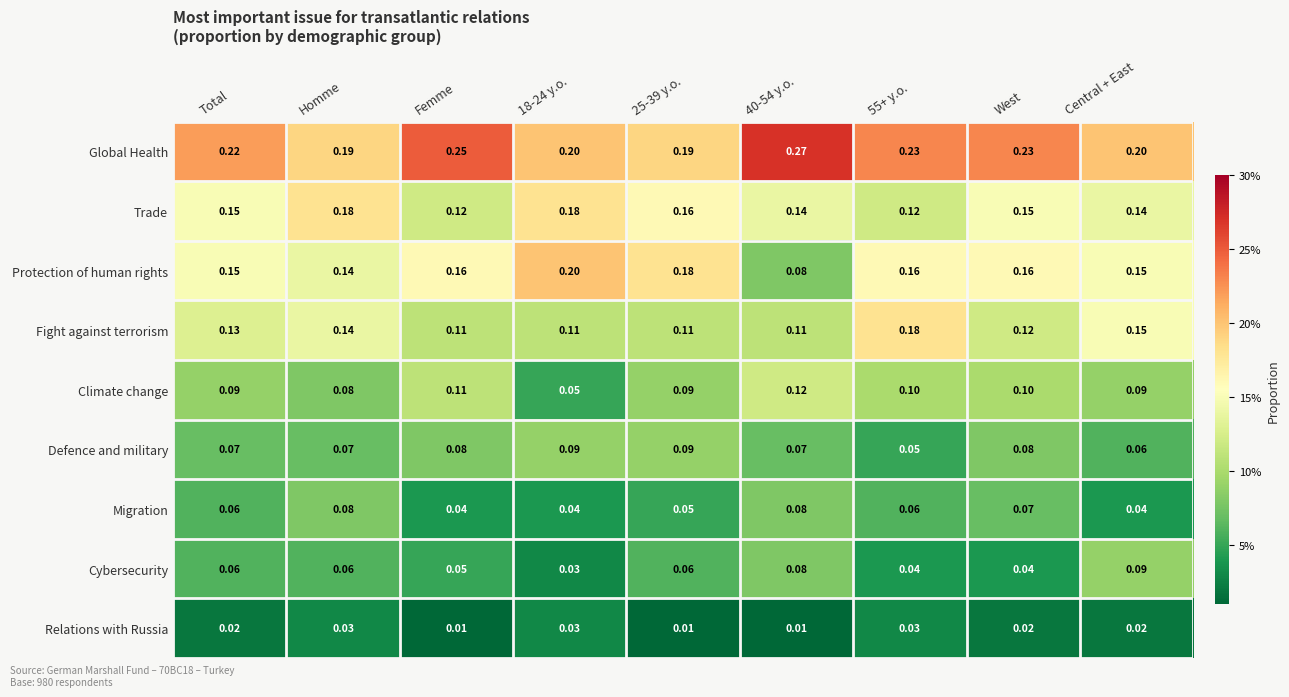

Is the value of Global Health at 40-54 y.o. greater than the value of Defence and military at Femme?

Yes